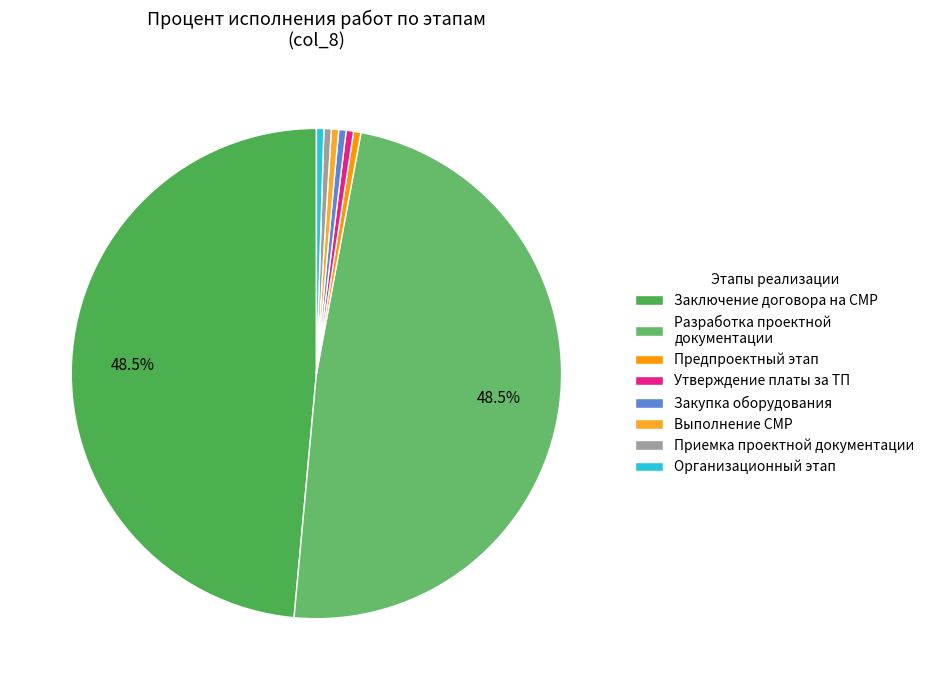

How many slices are in this pie chart?

8